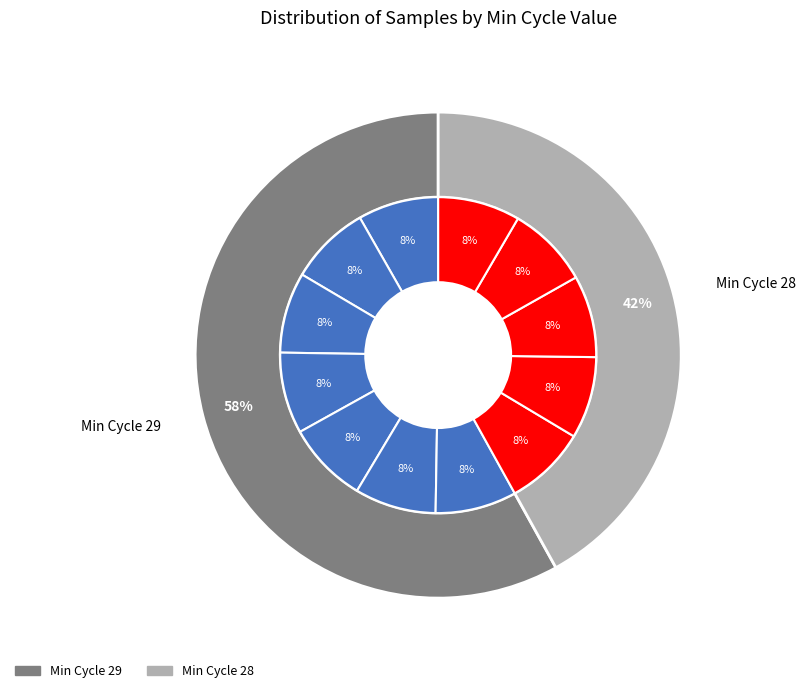

What percentage do 28 and 28 together represent?

16.8%